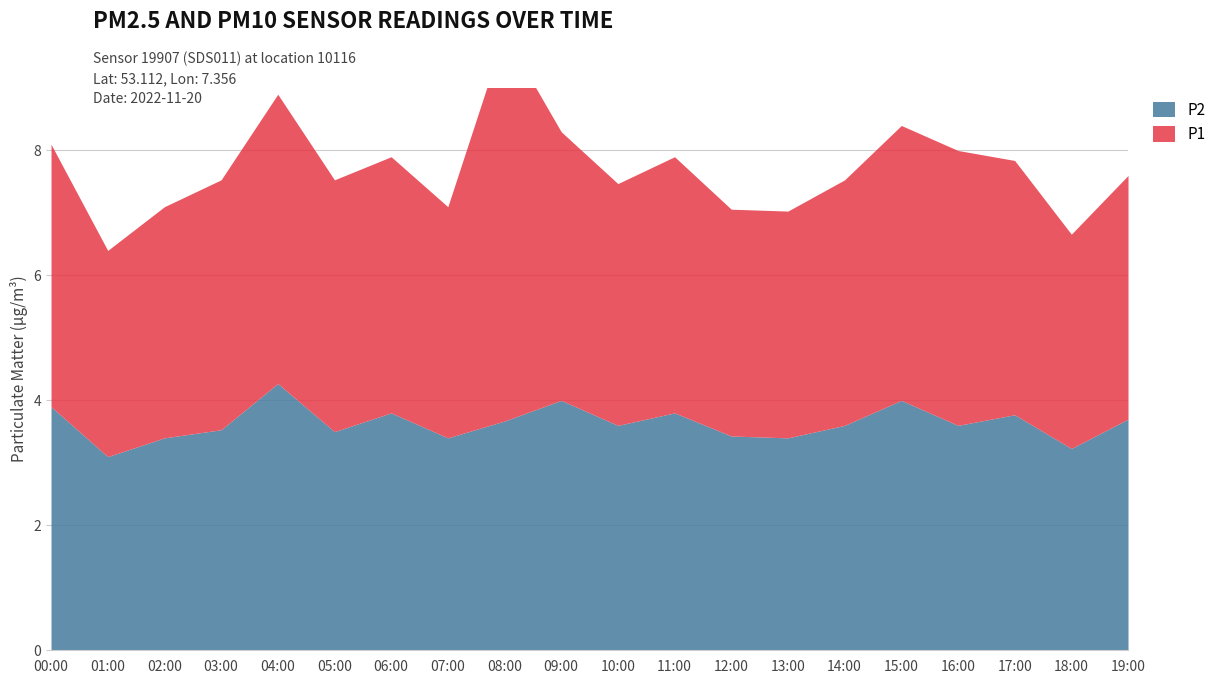

Which has a higher value, 18:00 or 06:00?

06:00